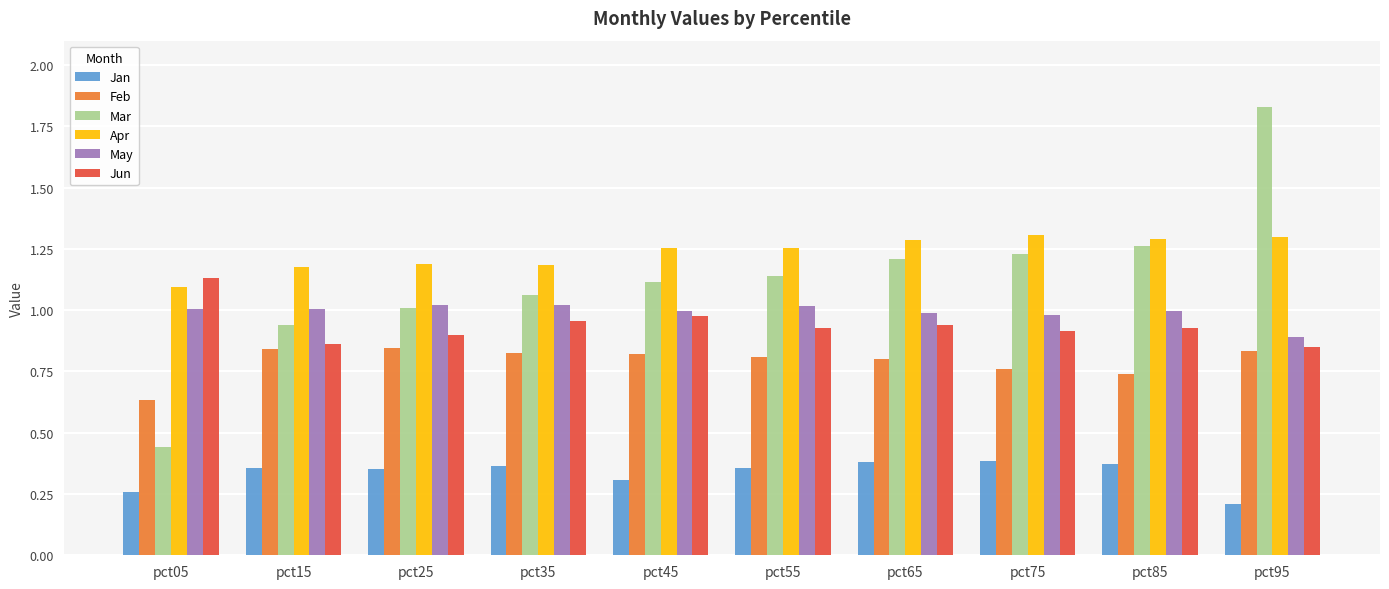

Which category has the highest value in the Jun series?

pct05